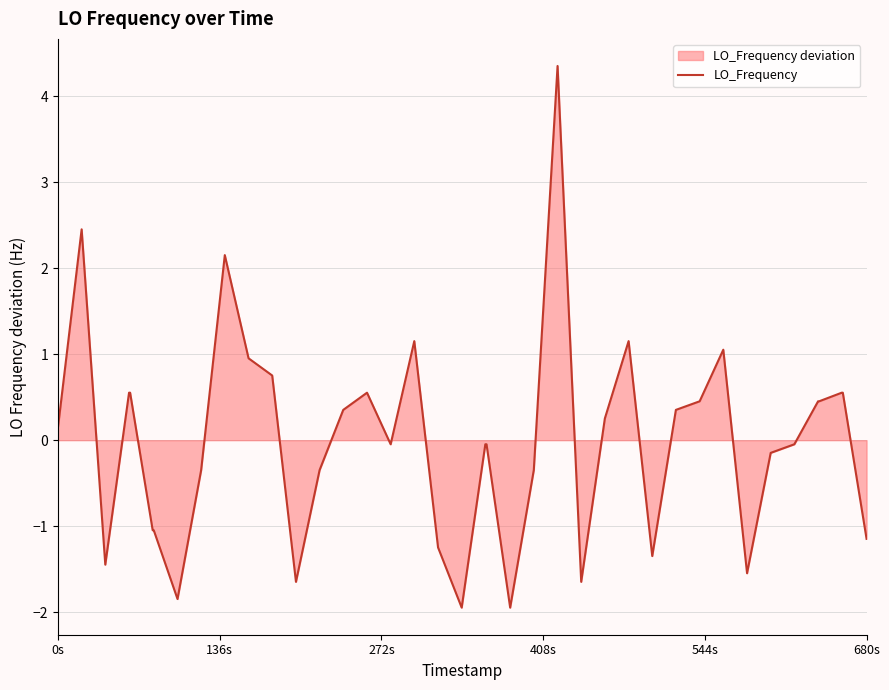

True or false: there are more than 2 points higher than both neighbors.

True